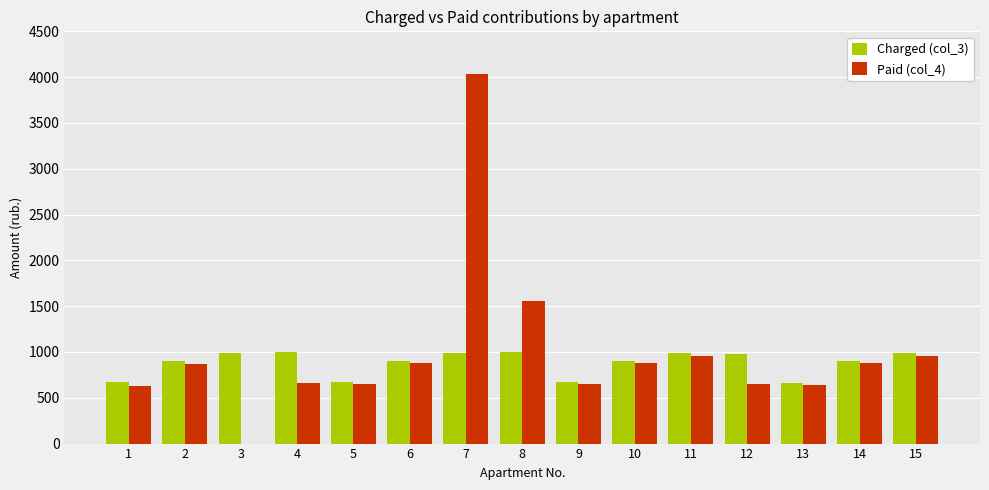

How many groups of bars are there?

15